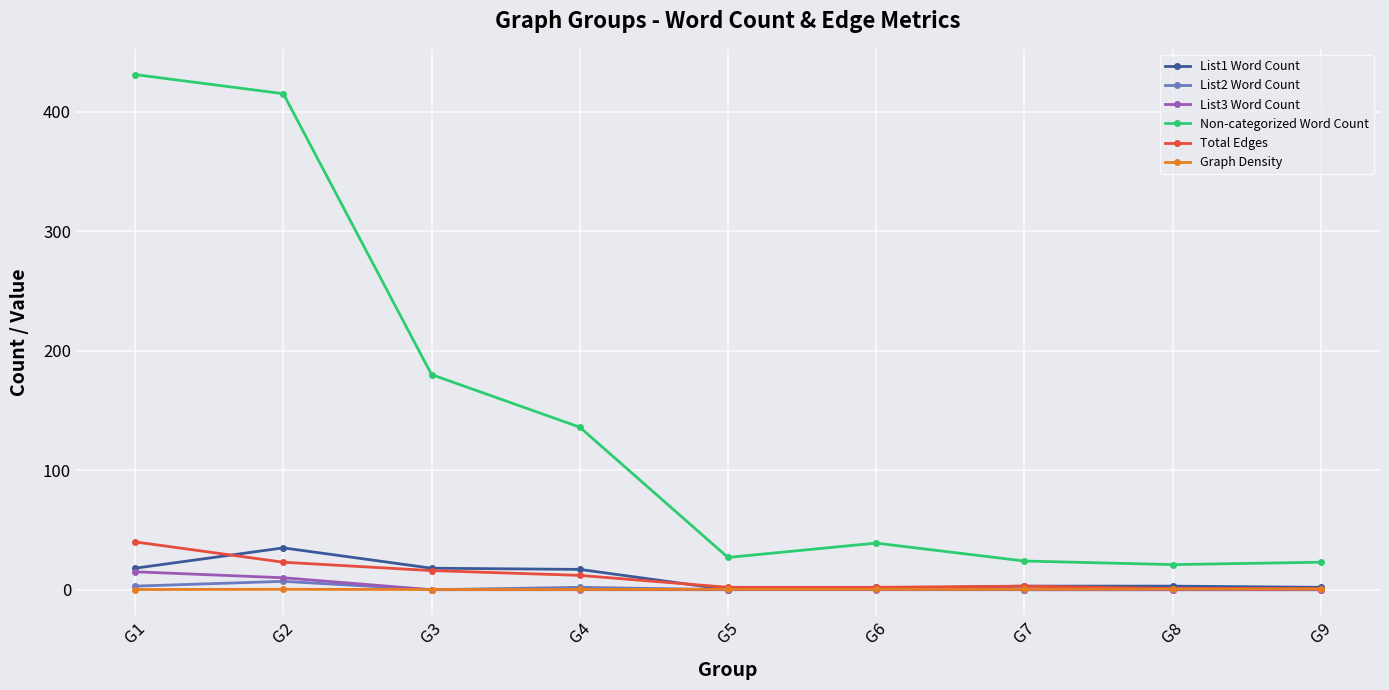

At how many categories does at least one series exceed 213?

2